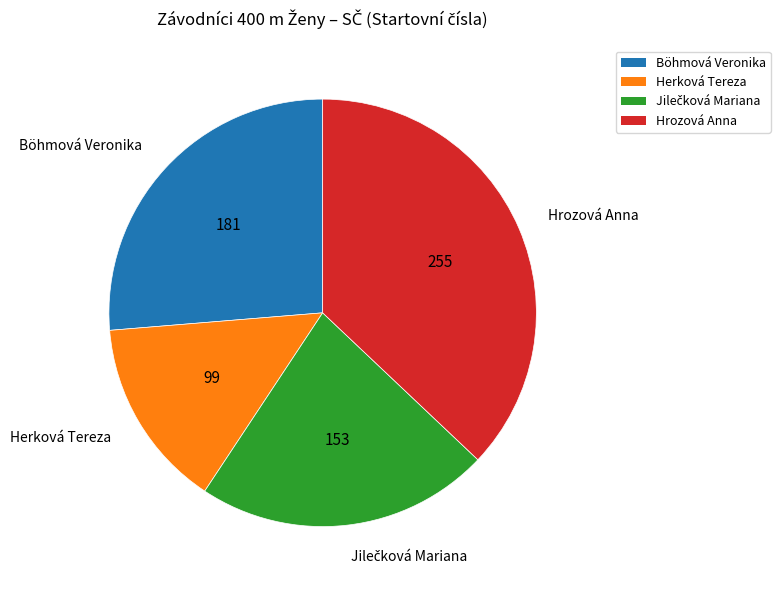

Do Hrozová Anna and Böhmová Veronika together represent more than half of the pie?

Yes